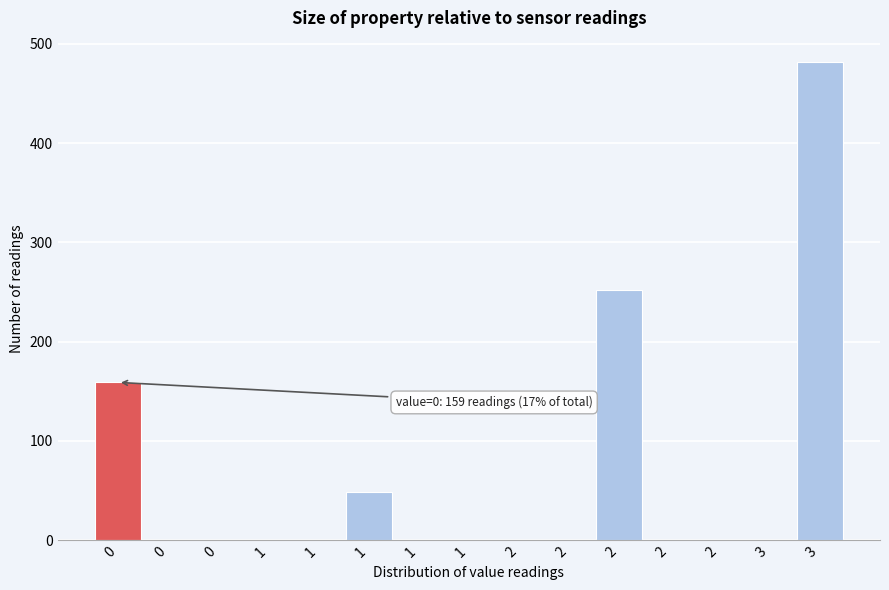

How many categories are shown in the chart?

15